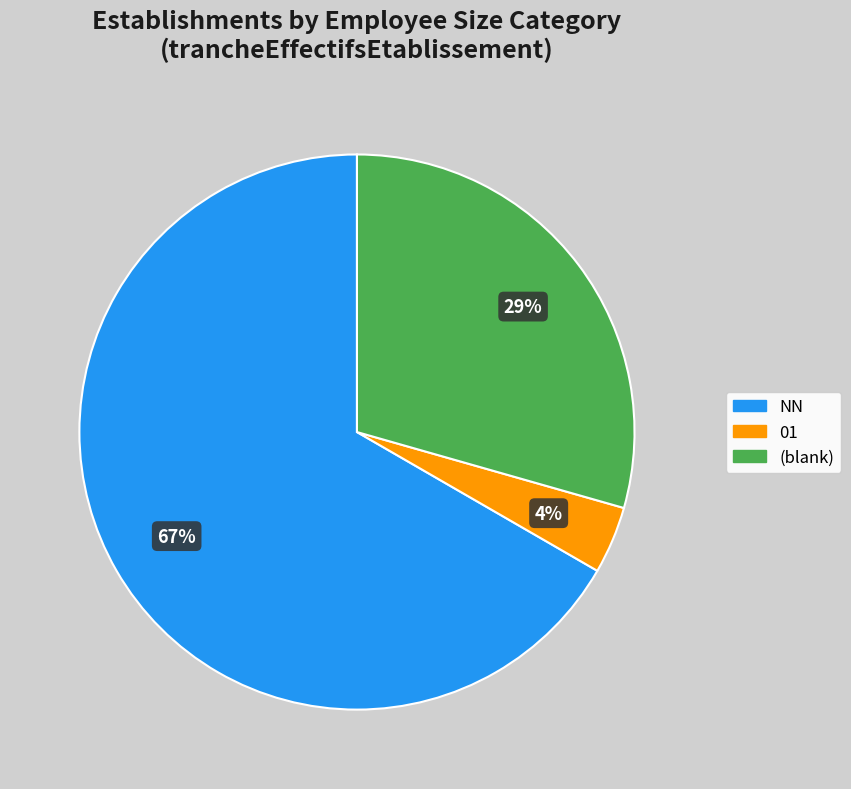

Is there any slice that represents more than half of the pie?

Yes